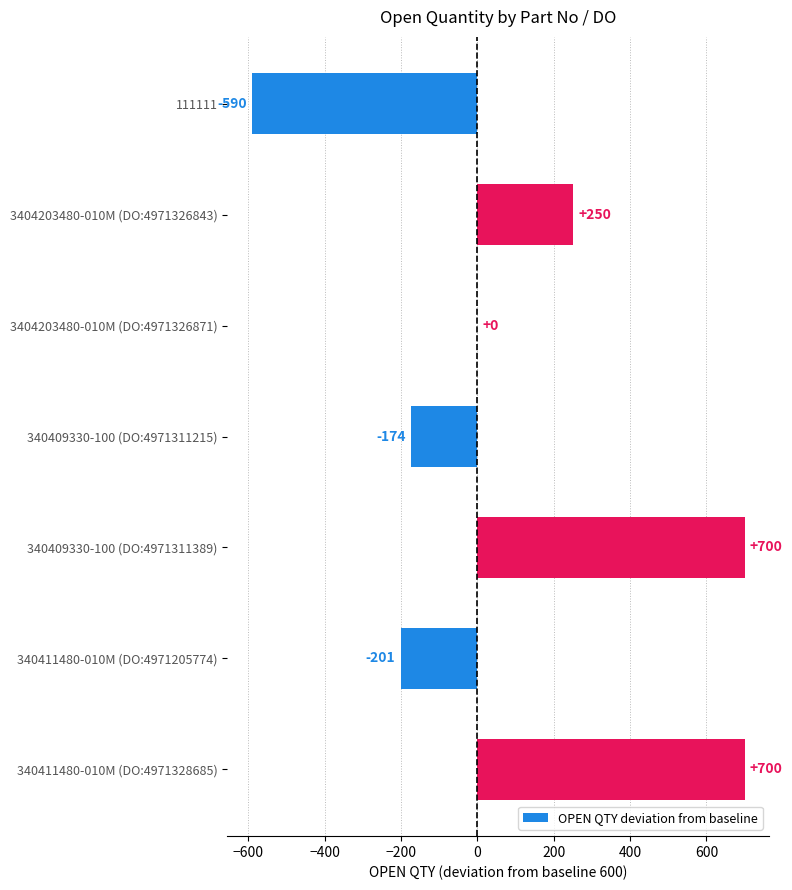

What is the sum of the values at 111111 and 340411480-010M (DO:4971328685)?

110